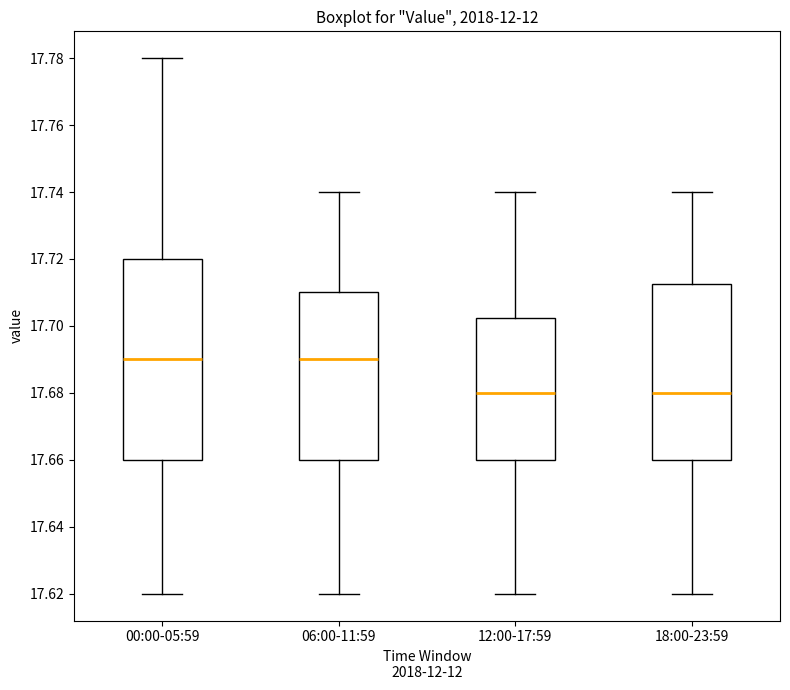

Where does the median line of the box for 06:00-11:59 sit on the y-axis? The values are not printed on the chart, so give them approximately, as read against the axis.

17.690